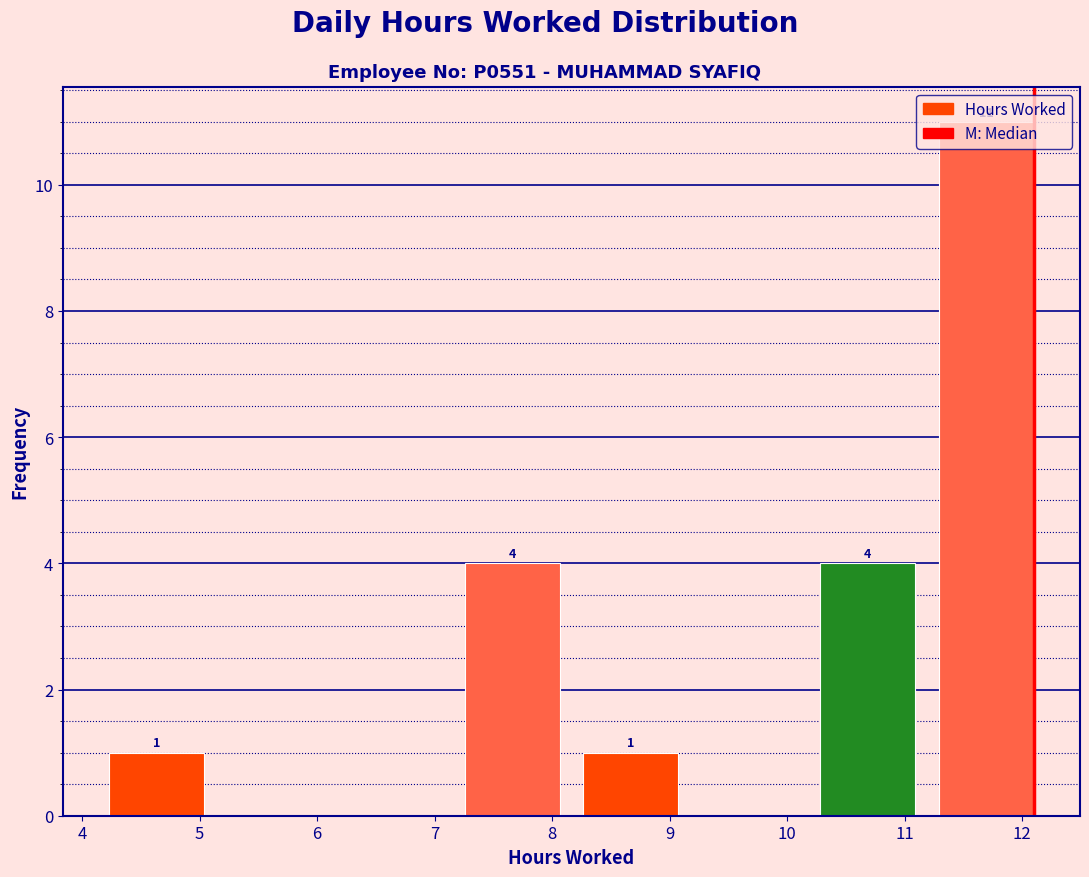

Over which range of the x-axis is the bar tallest?

11.2 to 12.2